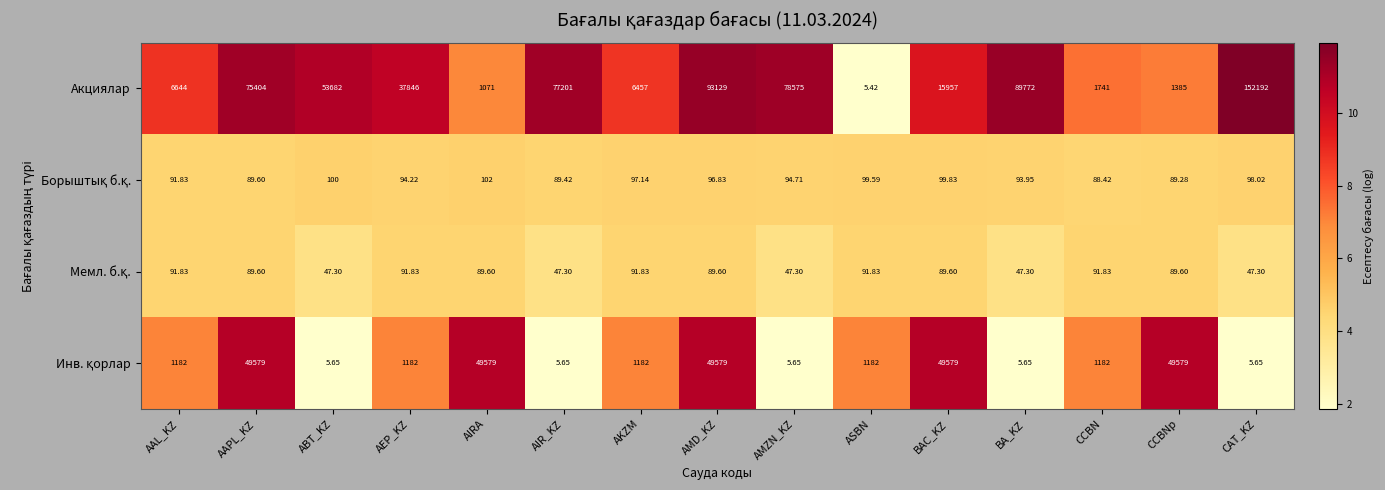

What is the spread (max minus min) of values at CCBN?

1652.6